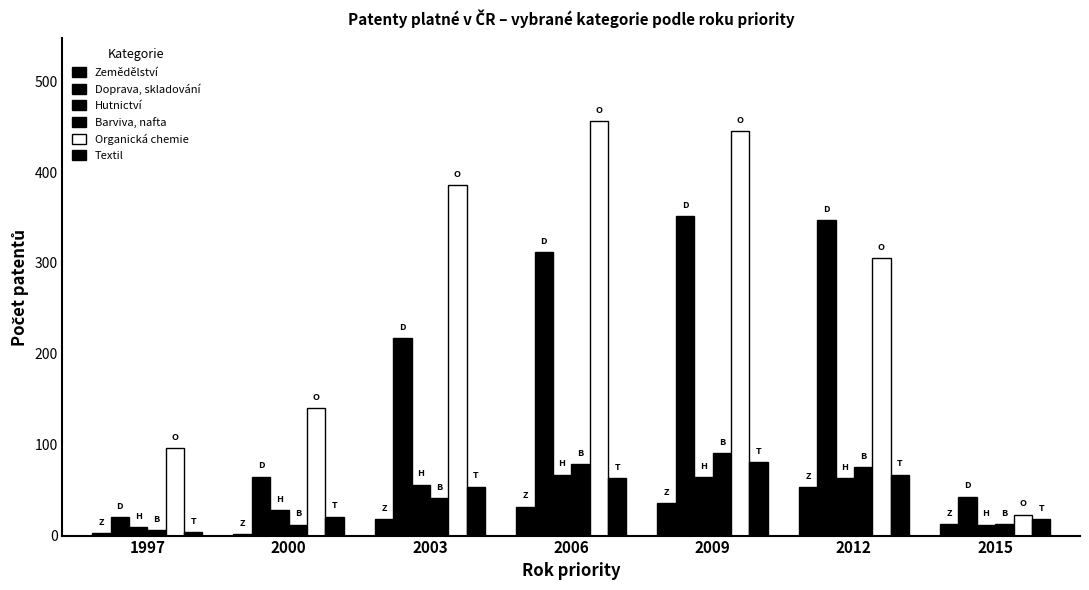

What is the value of the Organická chemie bar at the 4th from the left?

456